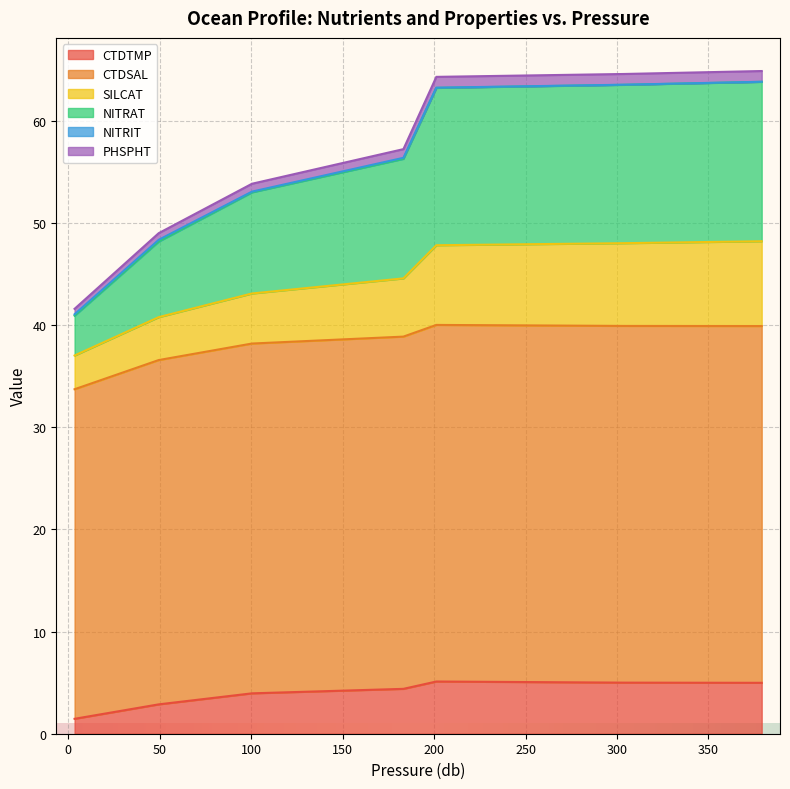

What is the difference between the second highest and minimum values in the NITRAT series?

11.7